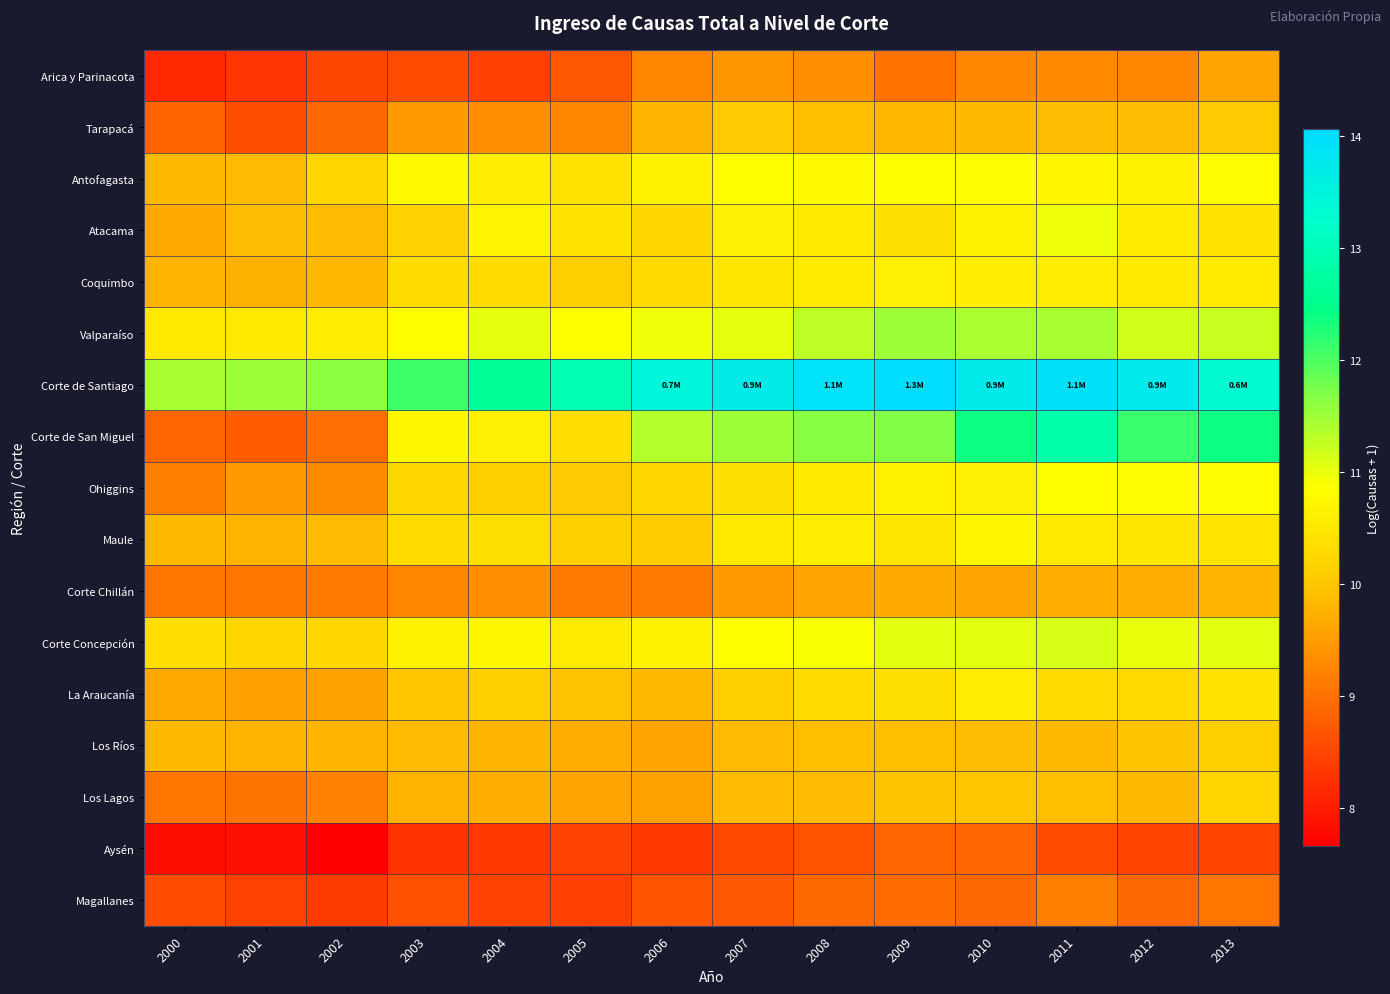

At which category is the sum across all series the highest?

2011